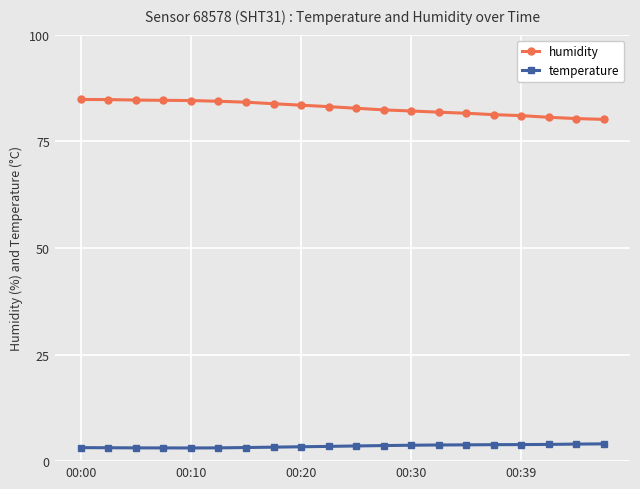

What is the sum of all humidity values?

1656.2